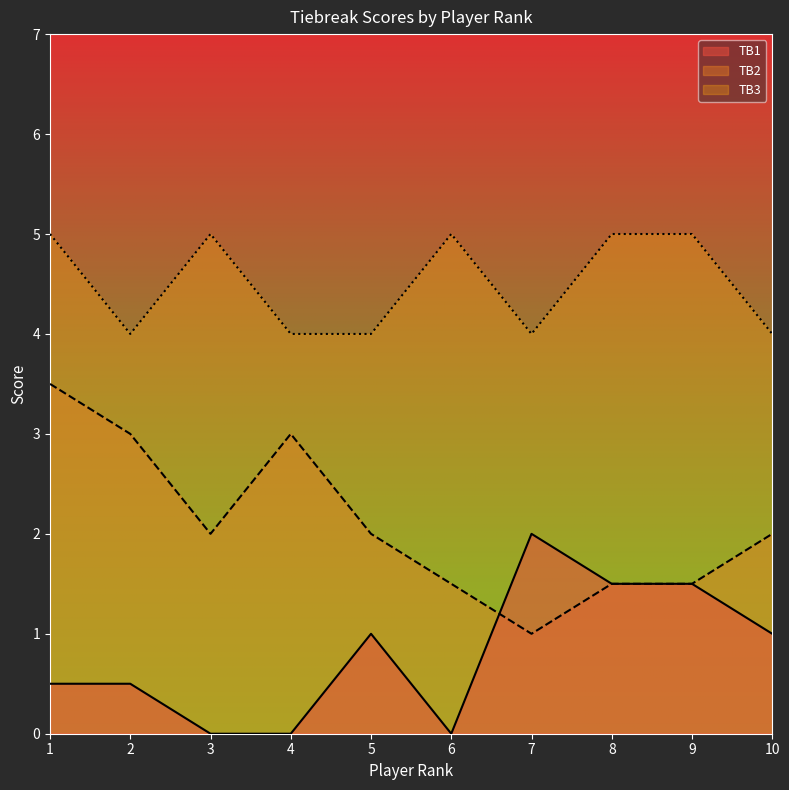

True or false: TB1 and TB3 cross at least once.

False